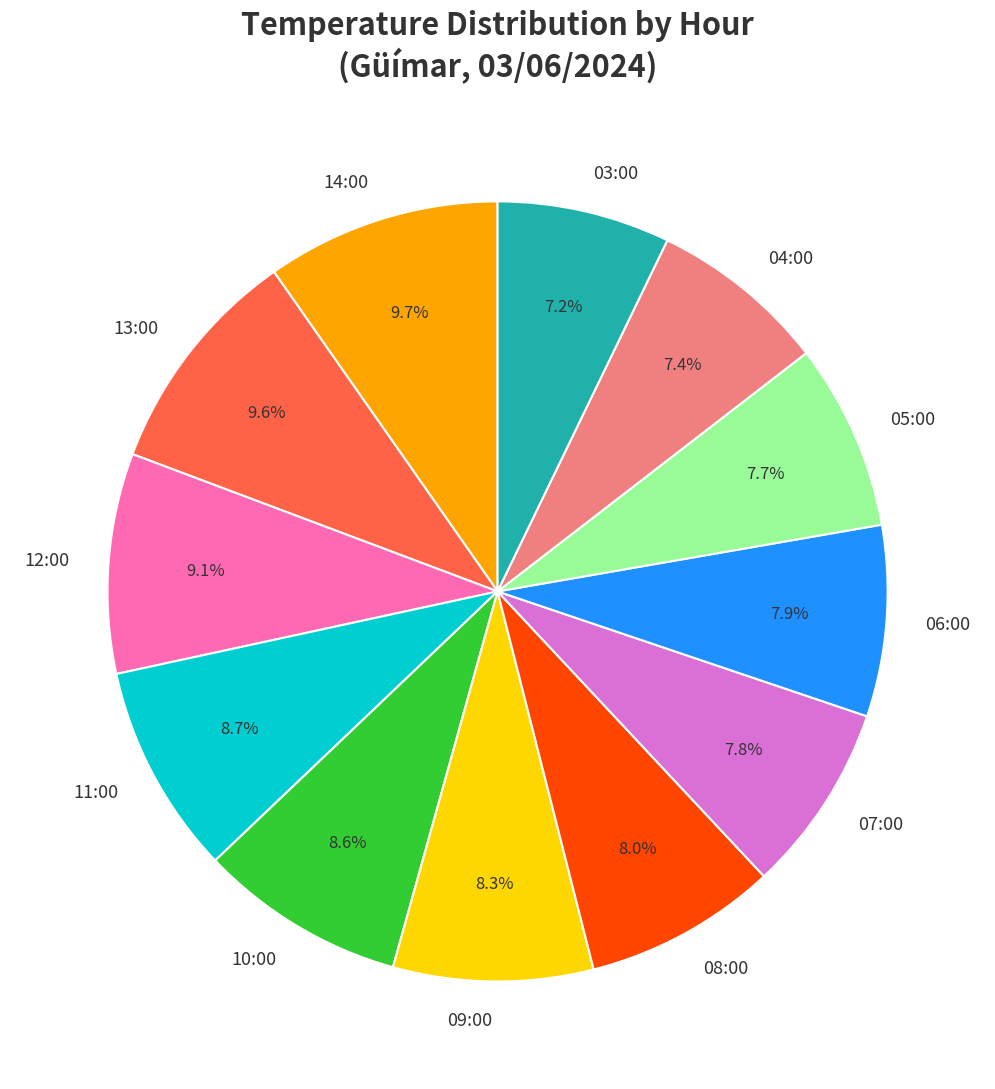

Which has a higher value, 10:00 or 05:00?

10:00